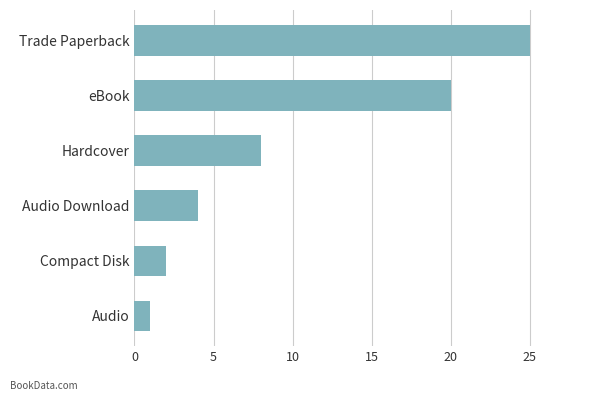

How many distinct data groups are displayed?

1